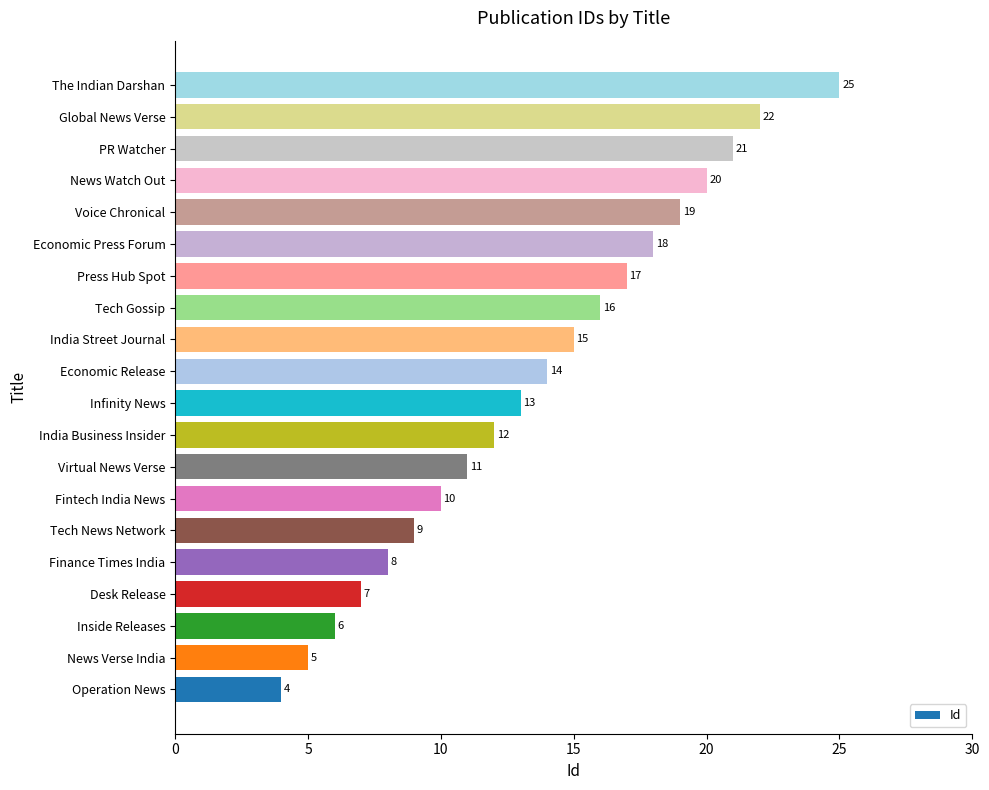

What is the ratio of the value at Tech Gossip to the value at Fintech India News?

1.6